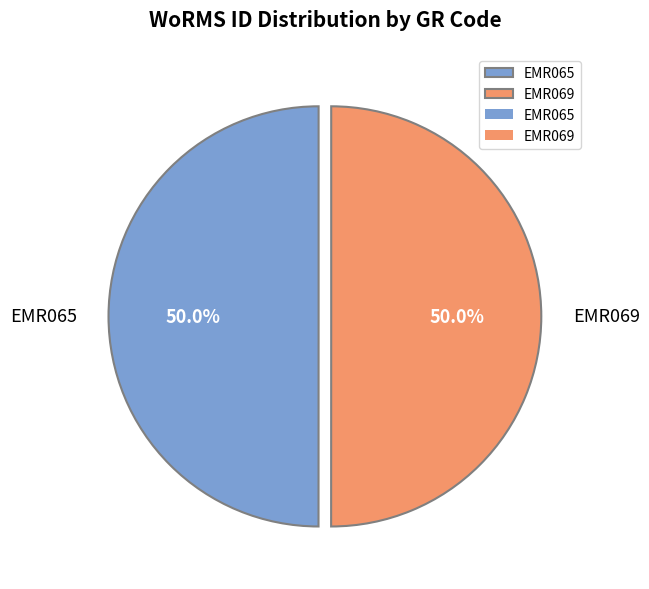

To the nearest percent, what is the combined percentage of EMR065 and EMR069?

100%